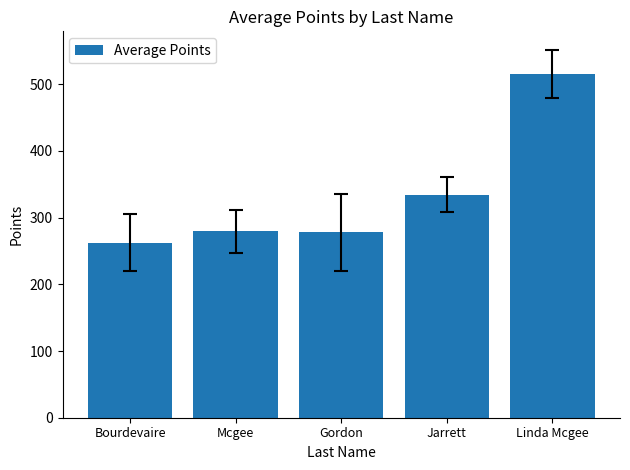

What is the maximum value shown in the chart?

515.3